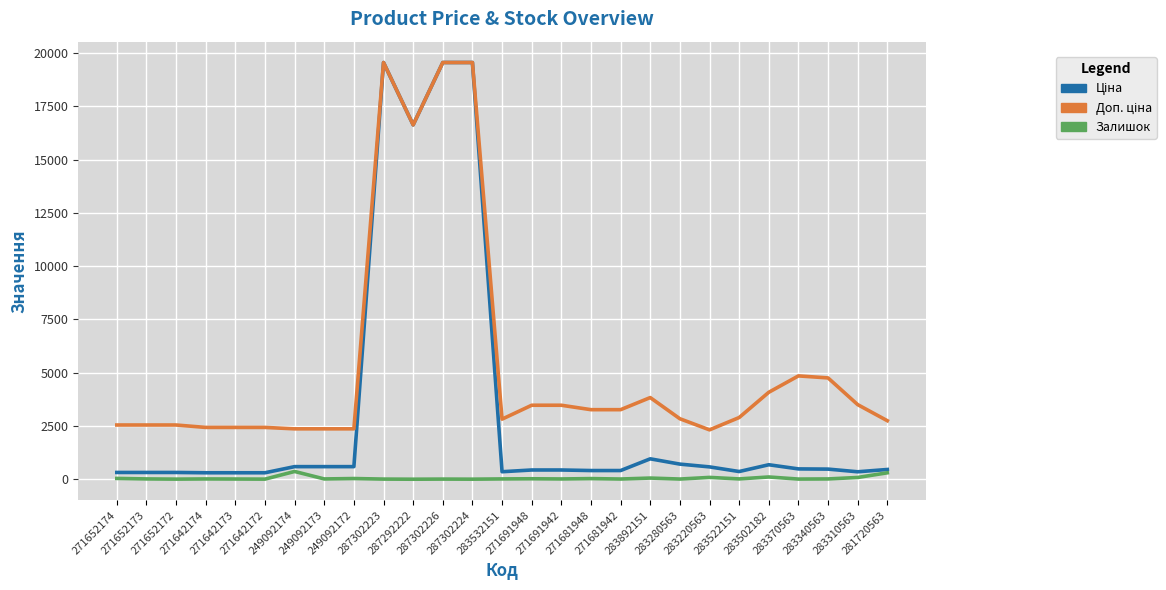

At how many categories does at least one series exceed 12570?

4